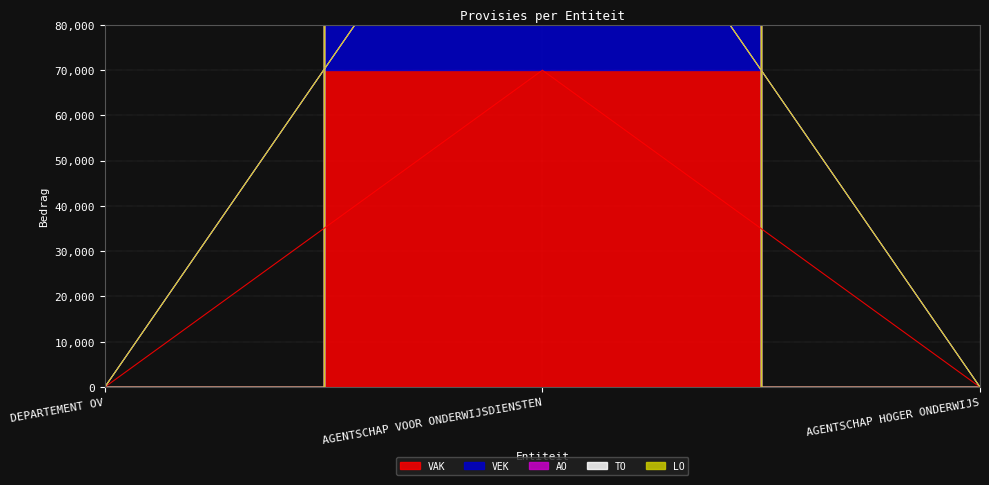

List the series in order of their peak value, lowest first.

AO, TO, LO, VAK, VEK